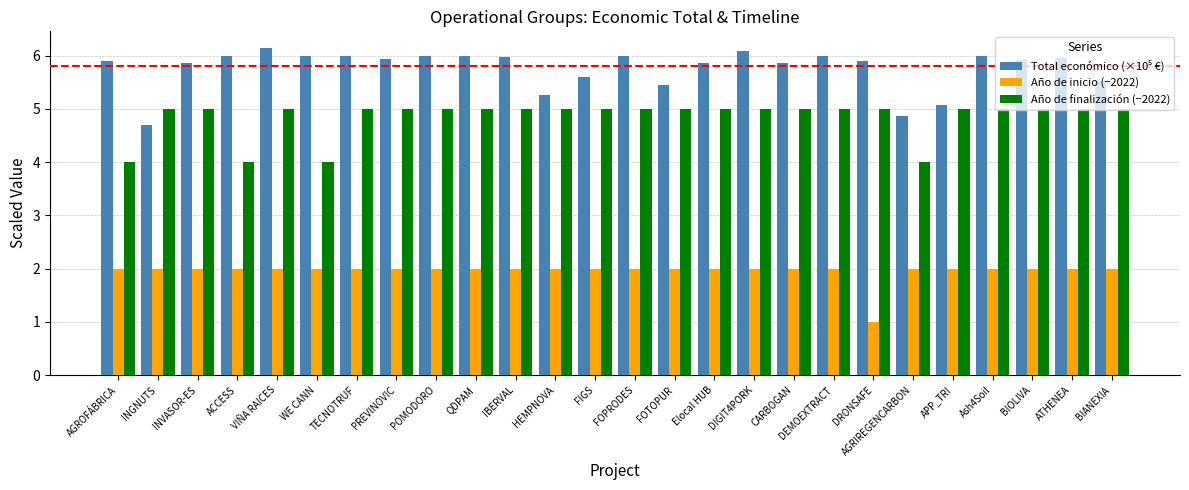

The Año de finalización (−2022) series shows 1.7 at AGRIREGENCARBON. True or false?

False